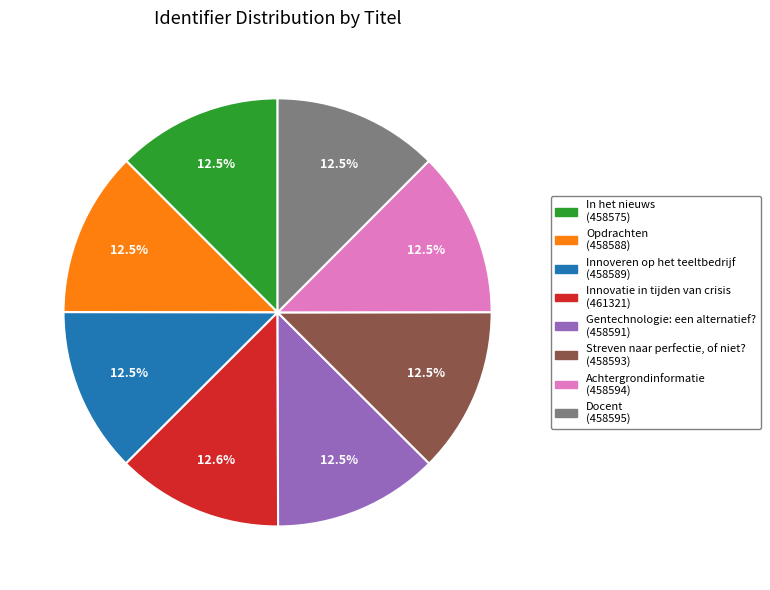

What percentage is NOT represented by Gentechnologie: een alternatief??

87.5%